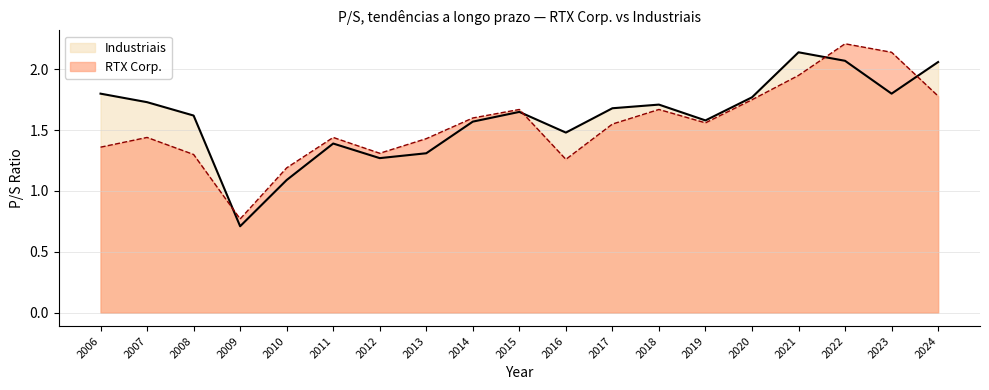

Reading right to left, extract all data points from this chart.

Industriais: 2.1	1.8	2.1	2.1	1.8	1.6	1.7	1.7	1.5	1.6	1.6	1.3	1.3	1.4	1.1	0.7	1.6	1.7	1.8
RTX Corp.: 1.8	2.1	2.2	1.9	1.8	1.6	1.7	1.6	1.3	1.7	1.6	1.4	1.3	1.4	1.2	0.8	1.3	1.4	1.4